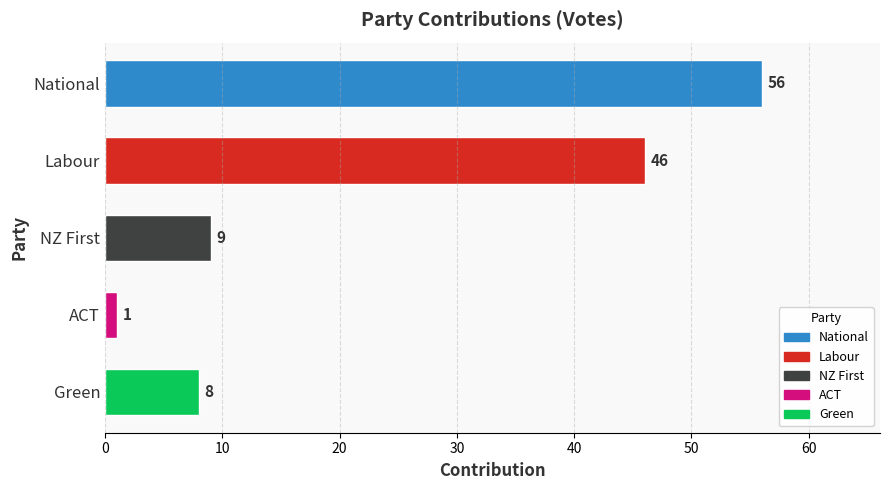

True or false: the data shows 46 at Labour.

True